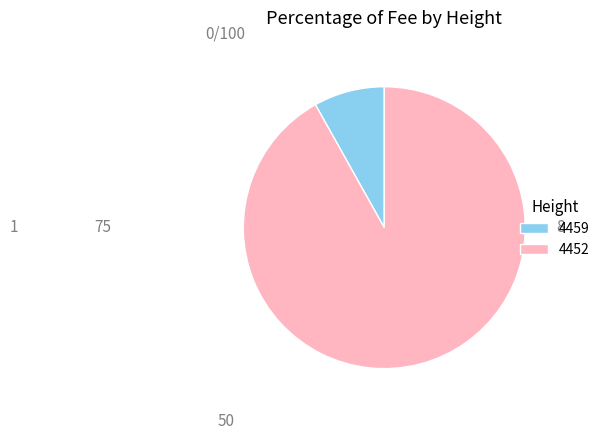

How many slices are in this pie chart?

2